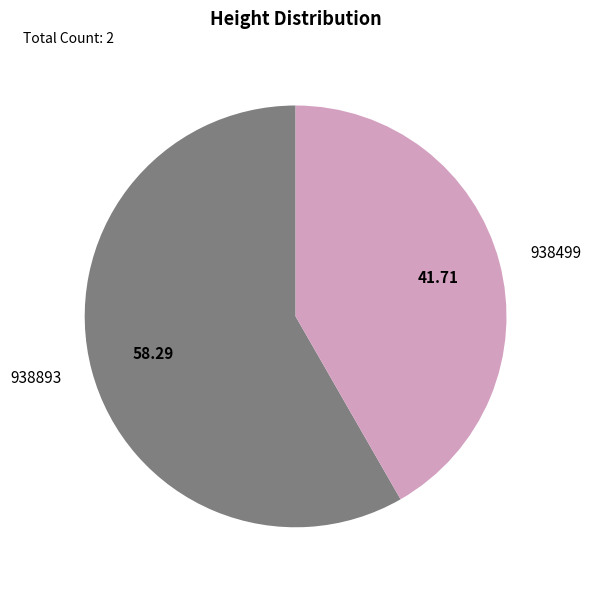

Is the sum of 938499 and 938893 greater than half?

Yes